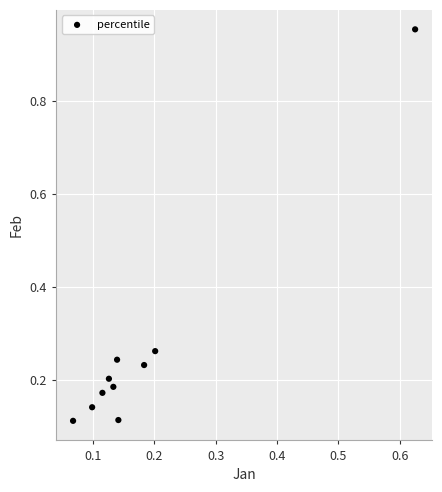

What is the range of X values (max minus min)?

0.6